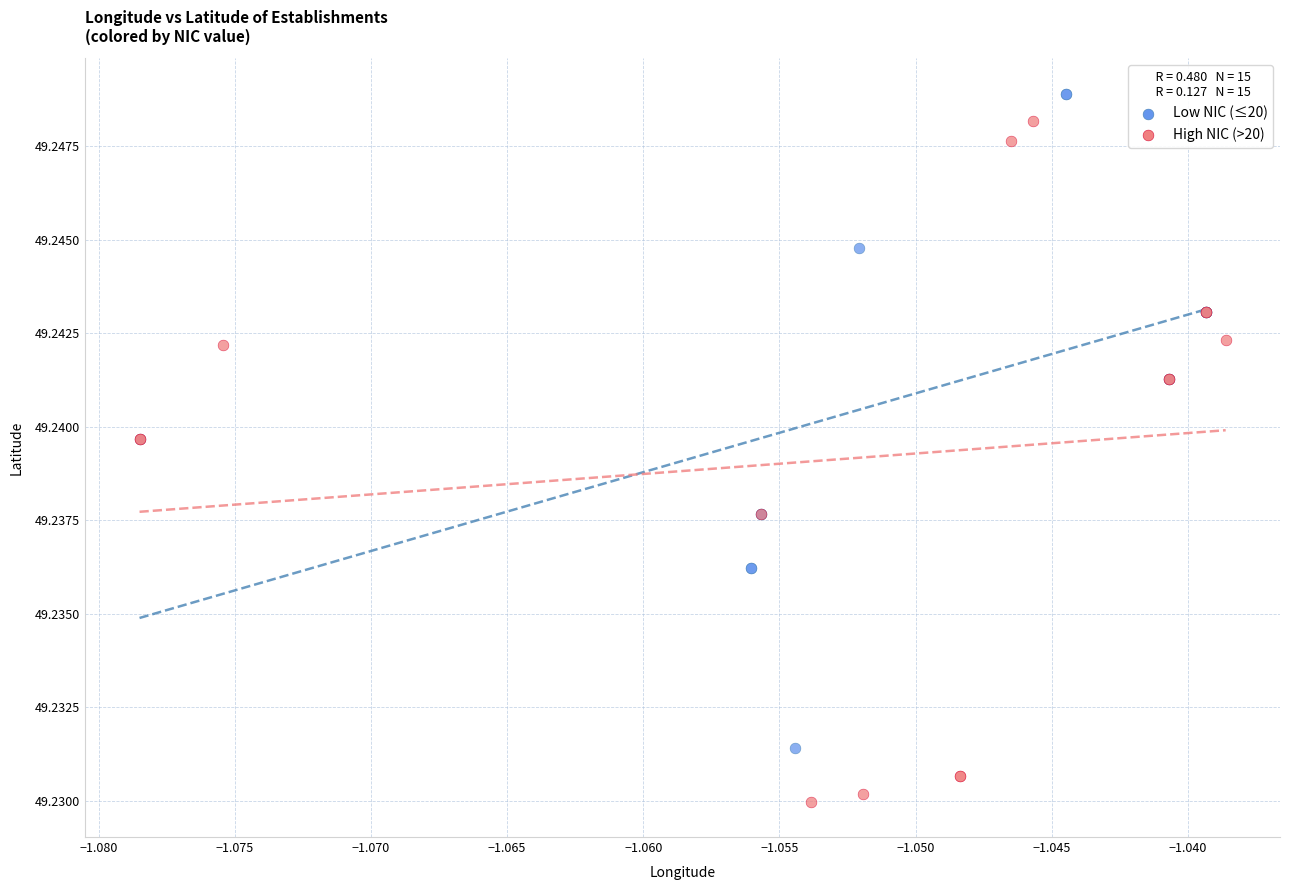

What are all the series names shown in the legend?

Low NIC (≤20), High NIC (>20)